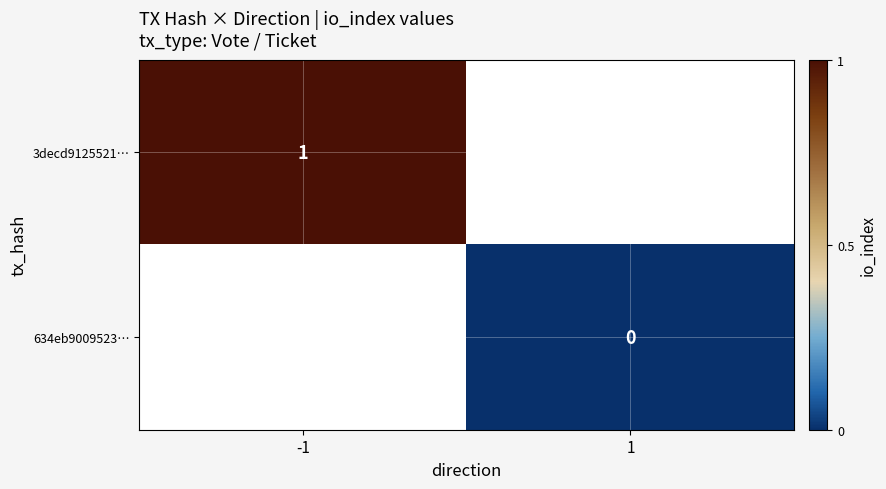

True or false: 3decd9125521… has a value of 0 at -1.

False